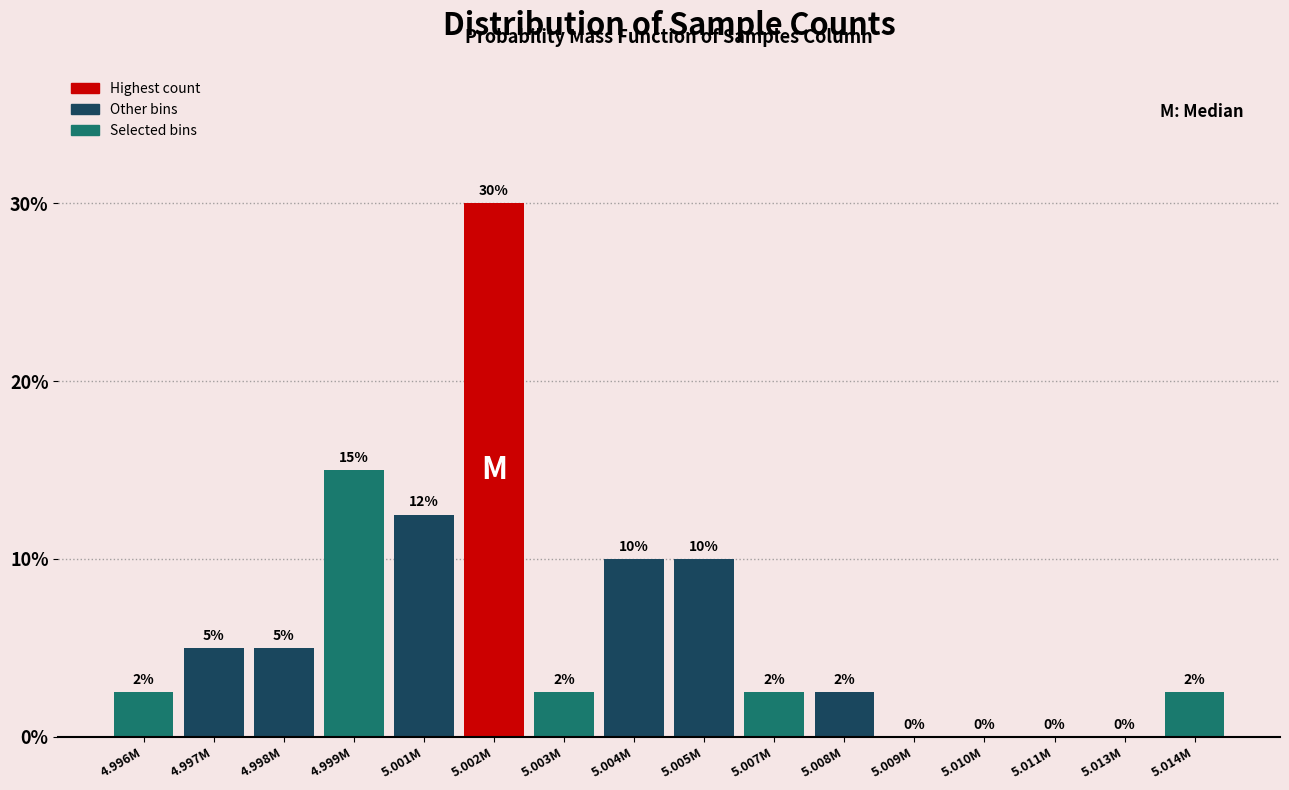

Between 5.010M and 5.003M, which is larger?

5.003M